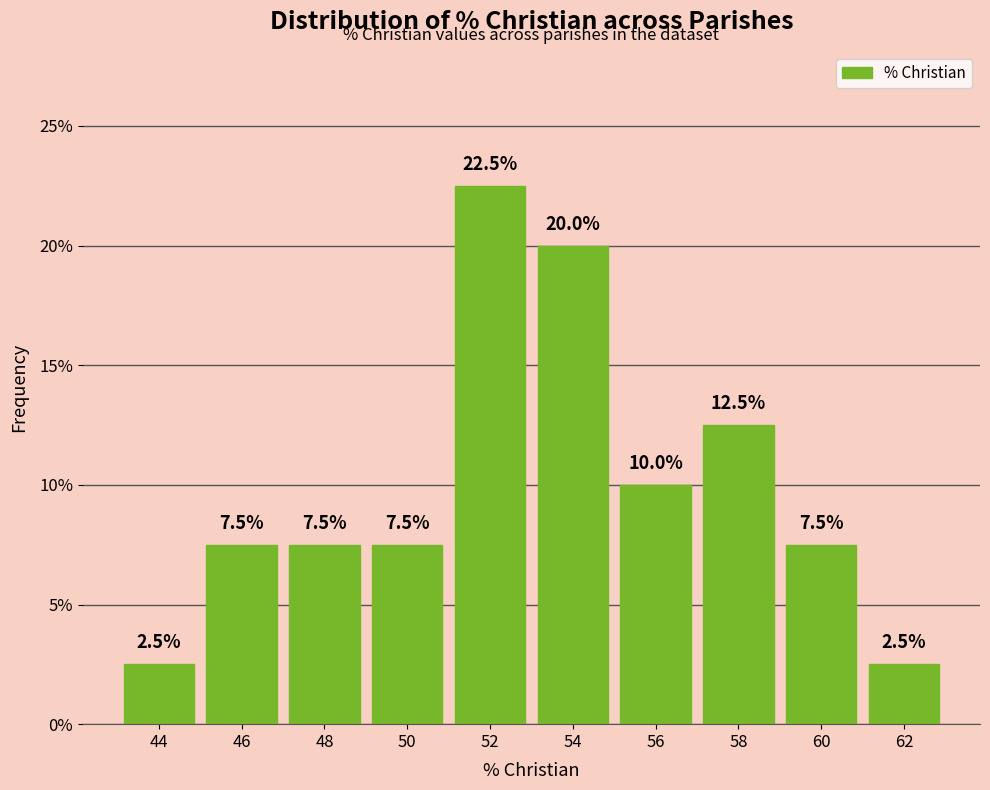

Reading left to right, list all the values displayed in this chart.

44=2.5	46=7.5	48=7.5	50=7.5	52=22.5	54=20.0	56=10.0	58=12.5	60=7.5	62=2.5